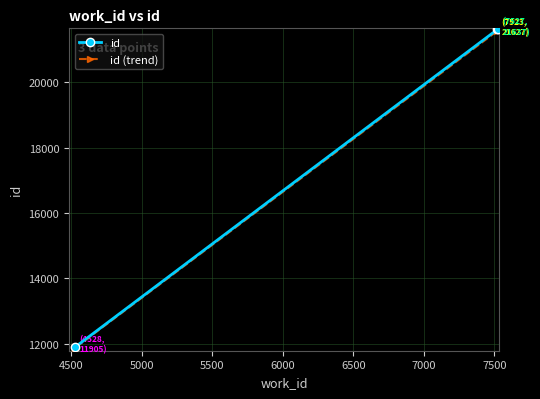

What is the greatest value displayed?

21637.0